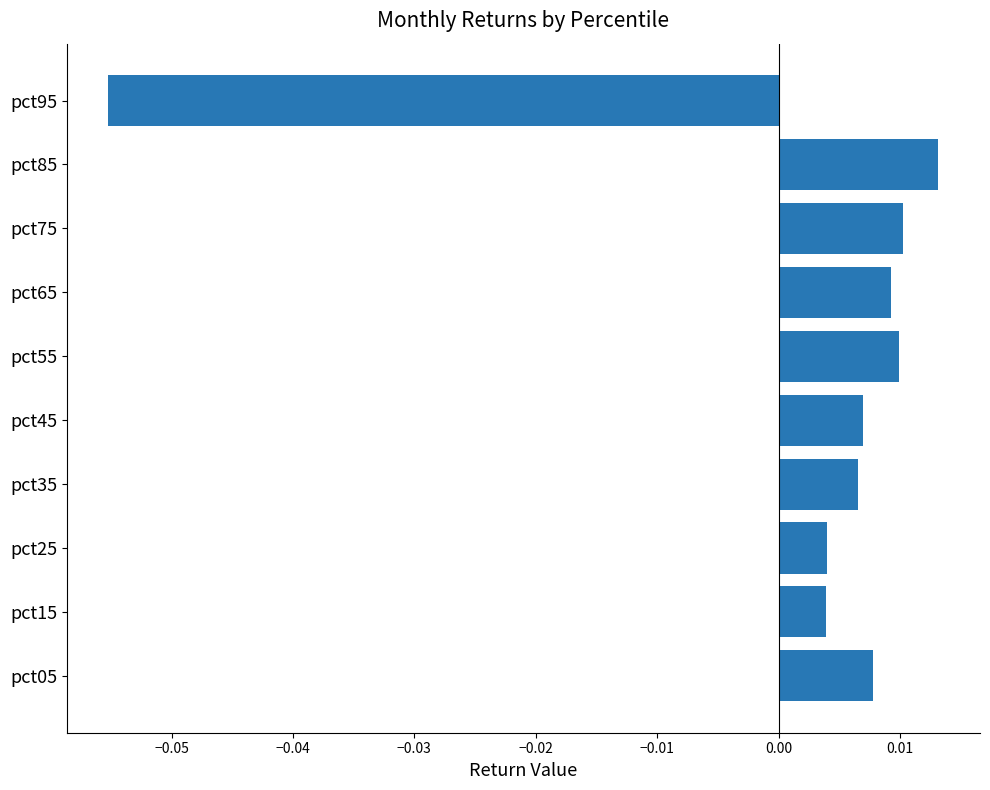

At which category does the chart reach its peak across all series?

pct85